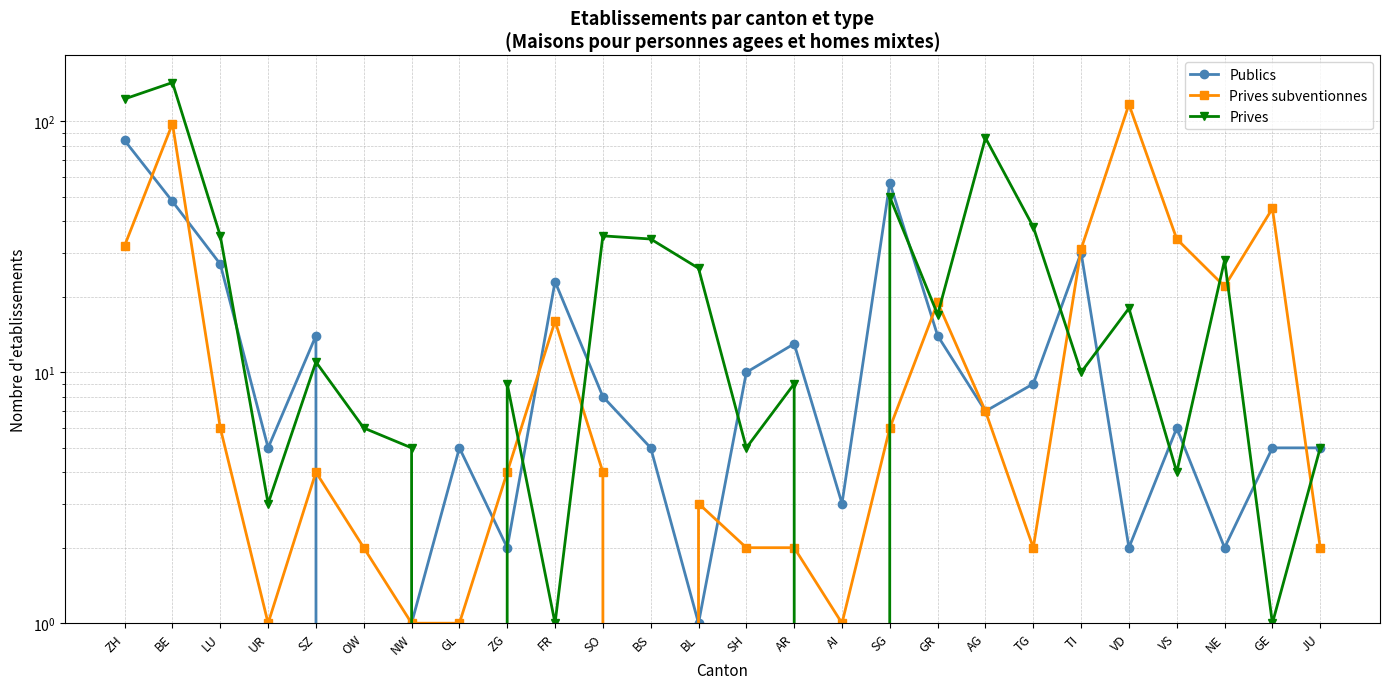

What is the approximate value of Prives subventionnes at AI?

1